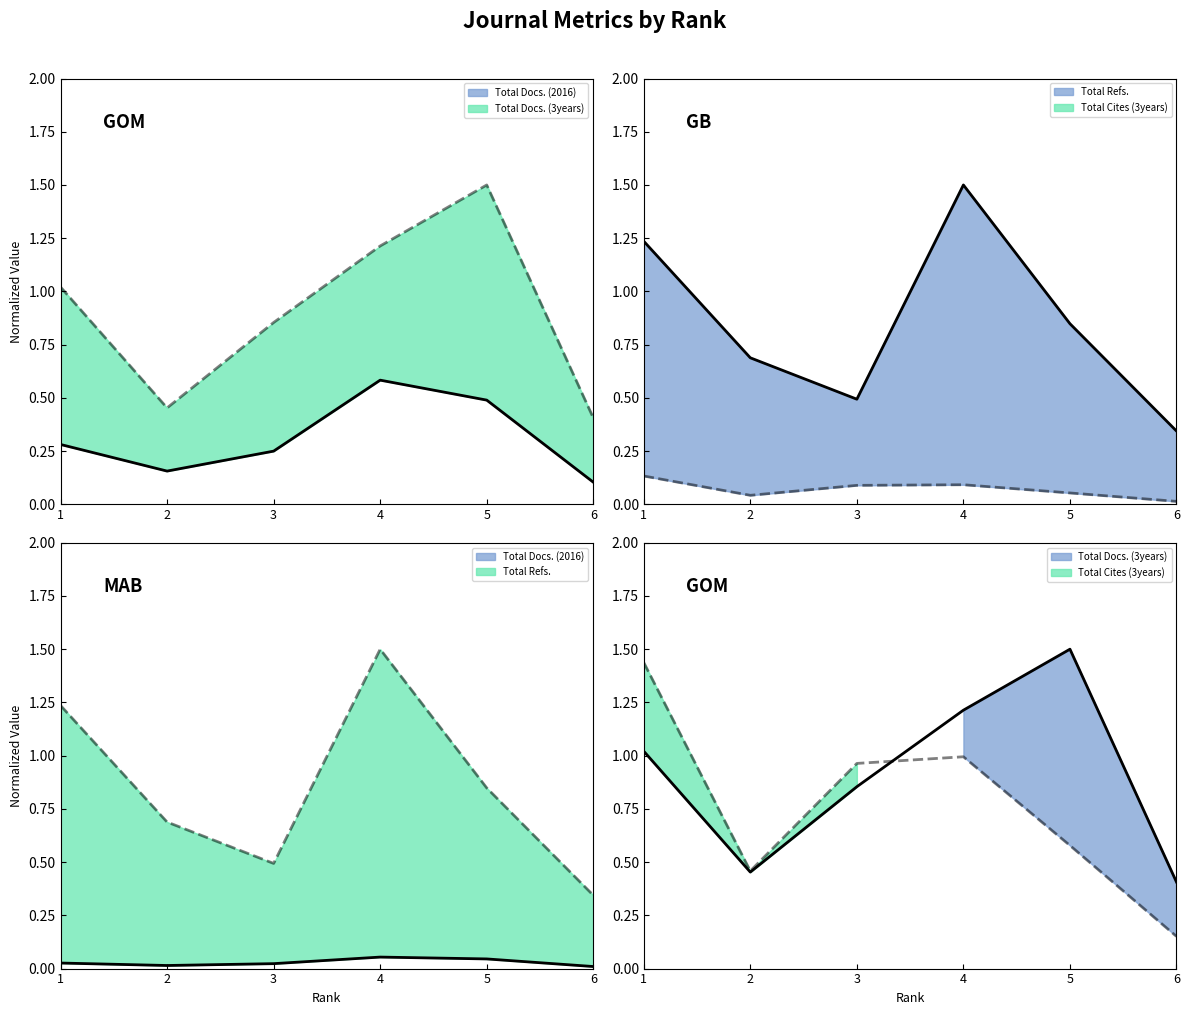

Where is the first local maximum for Total Refs. line?

4